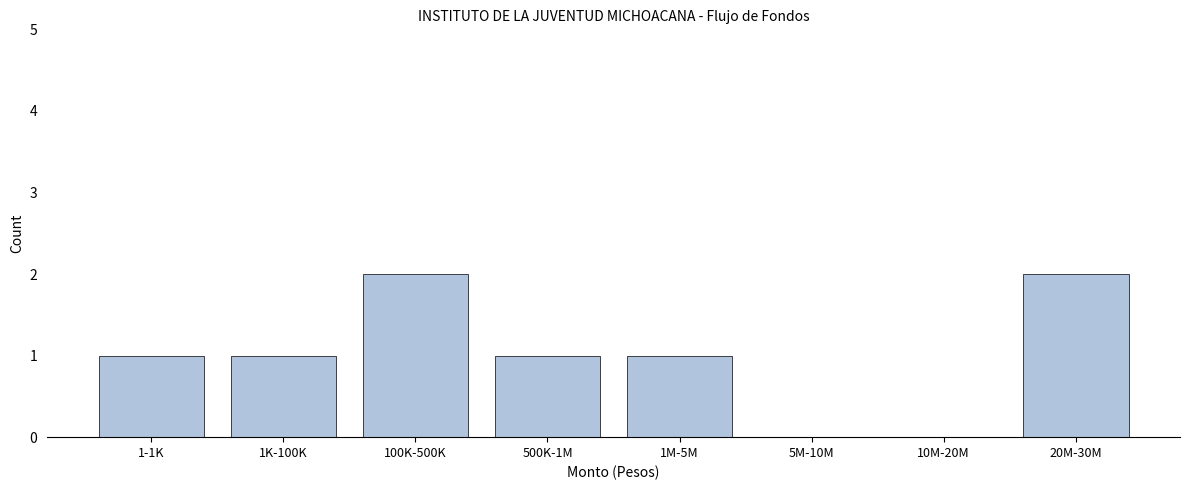

Reading right to left, transcribe all the data shown in this chart.

20M-30M=2	10M-20M=0	5M-10M=0	1M-5M=1	500K-1M=1	100K-500K=2	1K-100K=1	1-1K=1